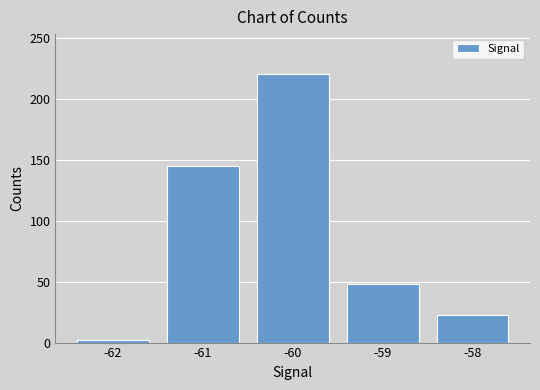

Reading right to left, transcribe all the data shown in this chart.

-58=23	-59=48	-60=220	-61=145	-62=2